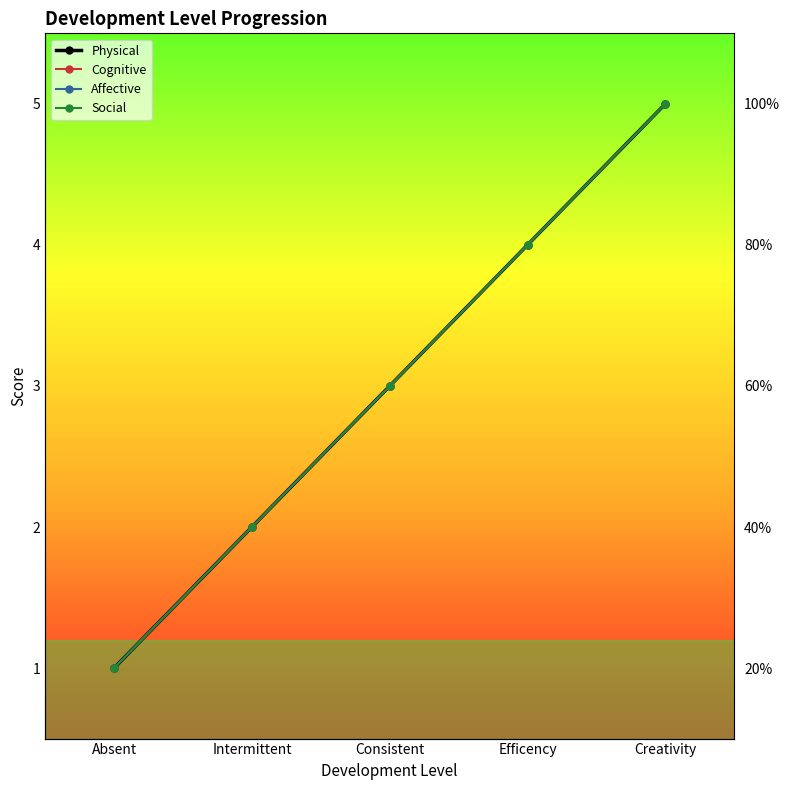

List the labels in order of Affective value, largest first.

Creativity, Efficency, Consistent, Intermittent, Absent